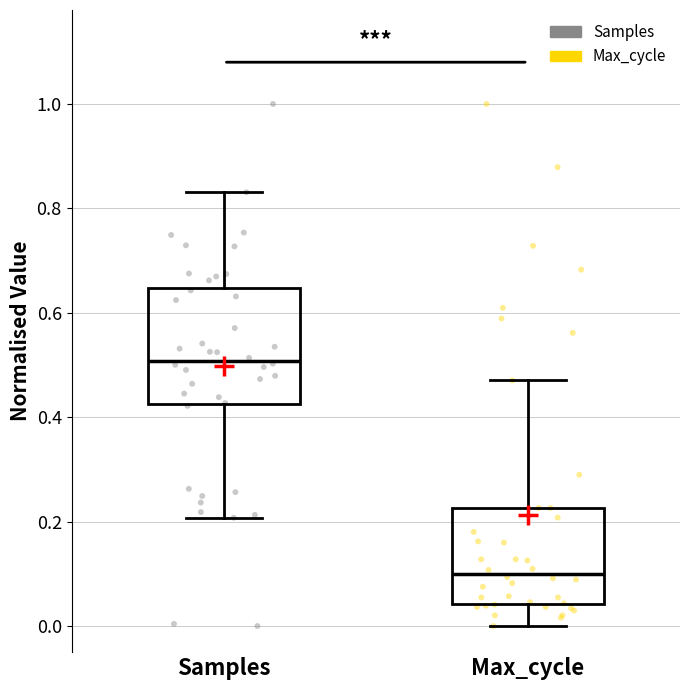

Where does the lower whisker of the box for Samples end on the y-axis? The values are not printed on the chart, so give them approximately, as read against the axis.

0.20